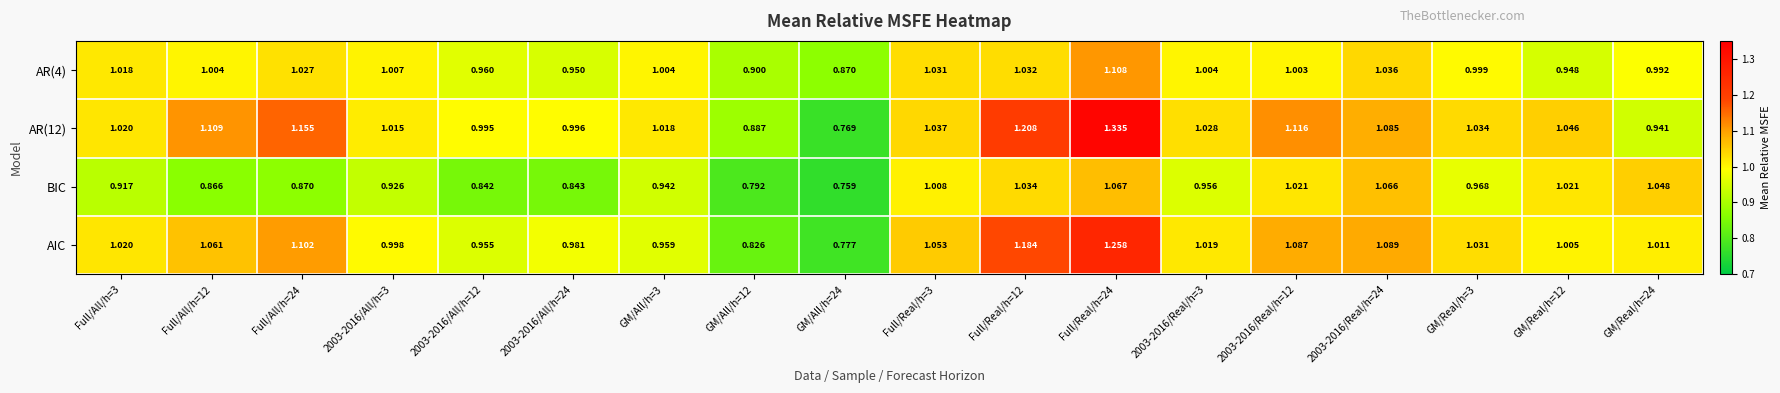

Is the value of AR(4) at 2003-2016/Real/h=3 greater than the value of AIC at GM/All/h=12?

Yes